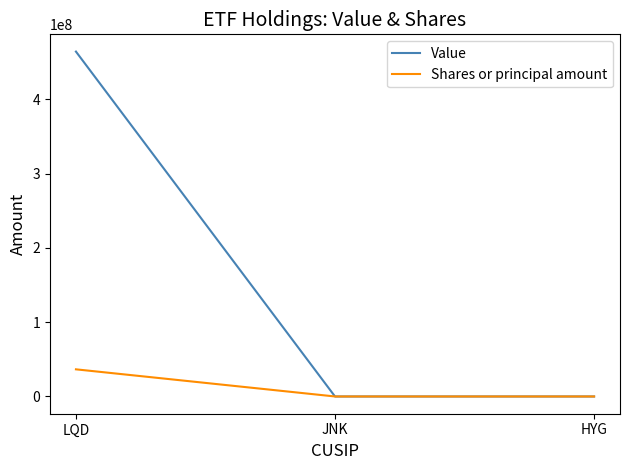

How many lines are shown in the chart?

2